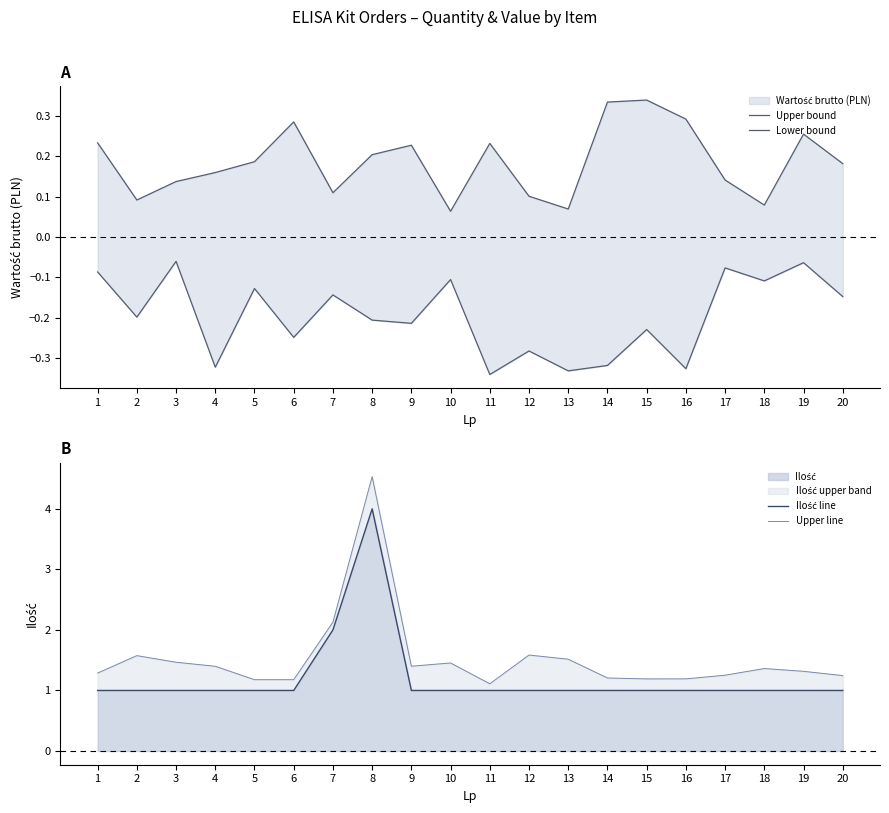

Is the value of Upper line at 8 greater than the value of Lower bound at 16?

Yes